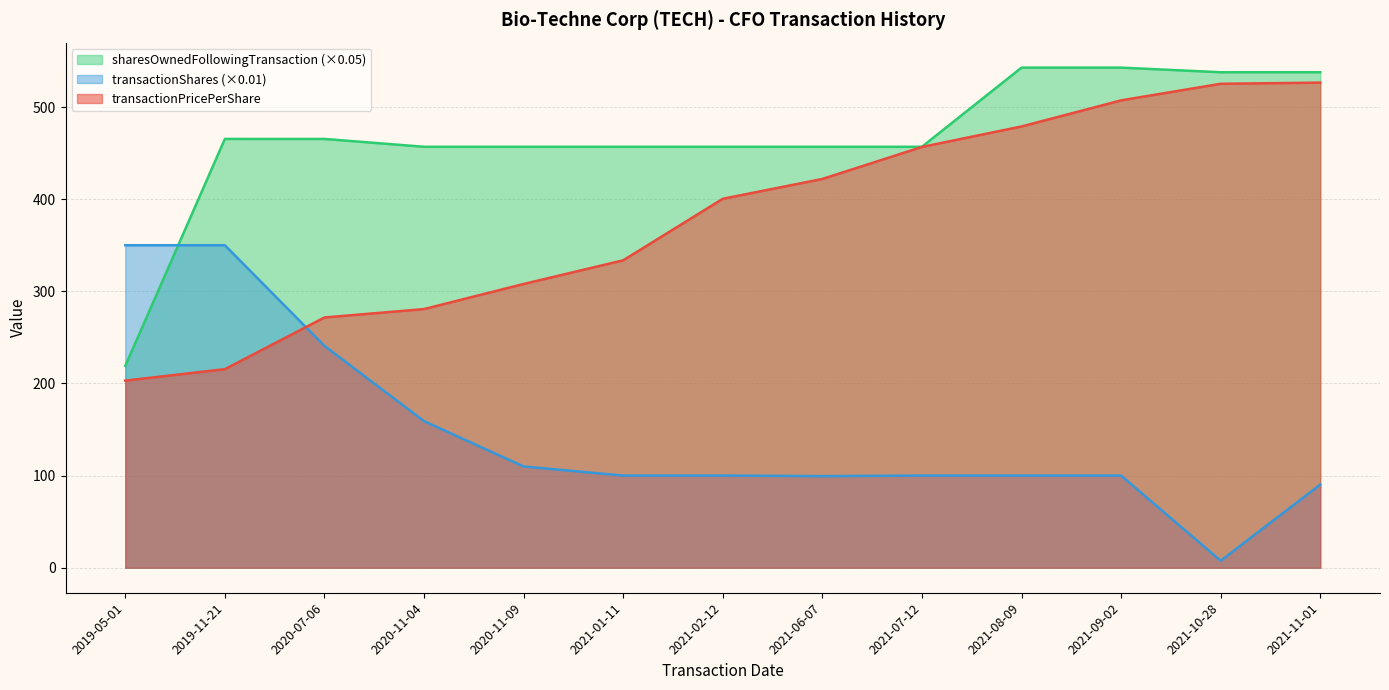

Between 2021-08-09 and 2021-06-07, which is larger?

2021-08-09